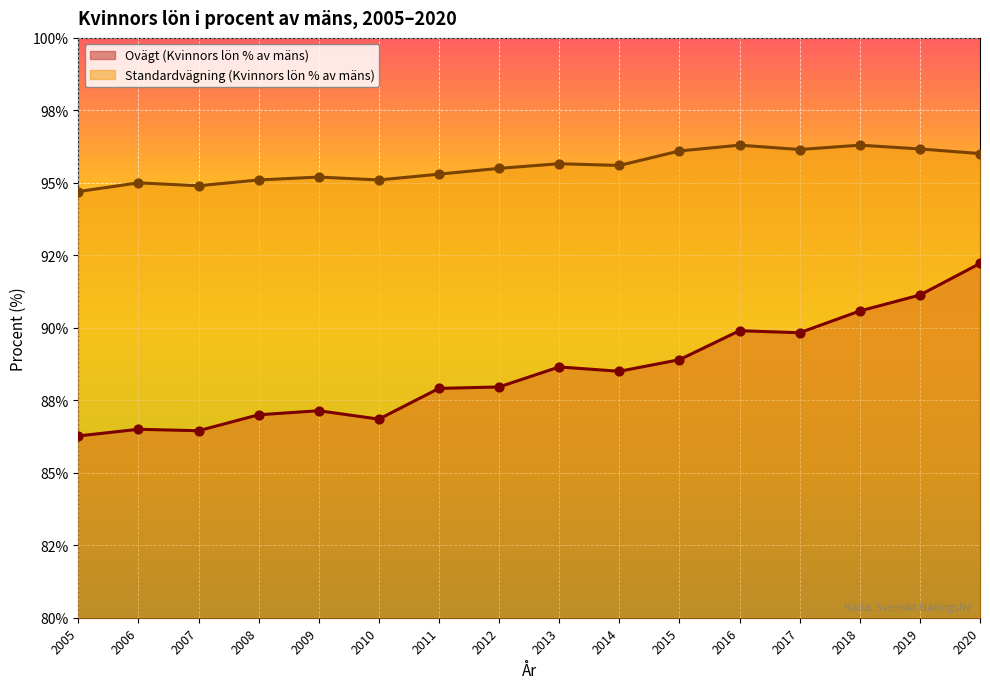

At how many categories does at least one series exceed 93?

16